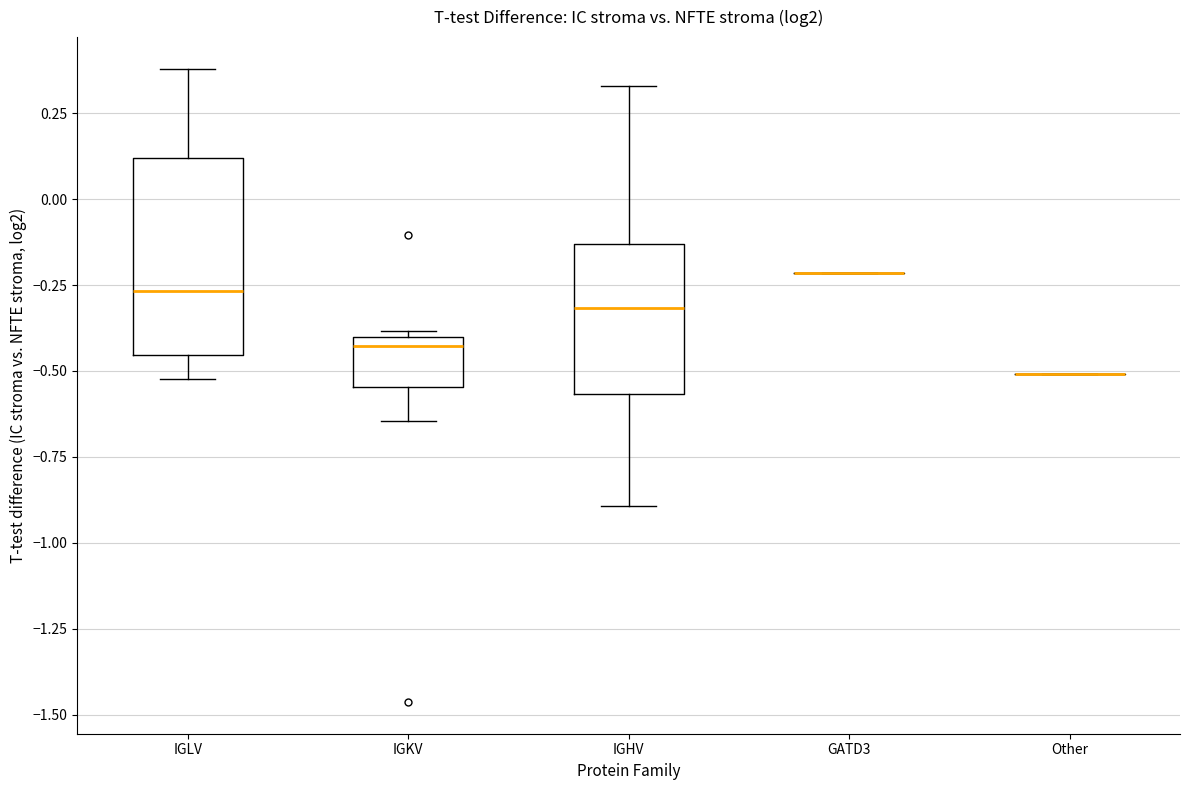

Reading left to right, read every box against the y-axis: the position of its median line, the range the box covers, and the ends of its whiskers. The values are not printed on the chart, so give them approximately, as read against the axis.

IGLV: median -0.25, box -0.45 to 0.10, whiskers -0.50 to 0.40
IGKV: median -0.45, box -0.55 to -0.40, whiskers -0.65 to -0.40 (just above the box's upper edge)
IGHV: median -0.30, box -0.55 to -0.15, whiskers -0.90 to 0.35
GATD3: box collapsed to a line at -0.20, whiskers -0.20 to -0.20
Other: box collapsed to a line at -0.50, whiskers -0.50 to -0.50